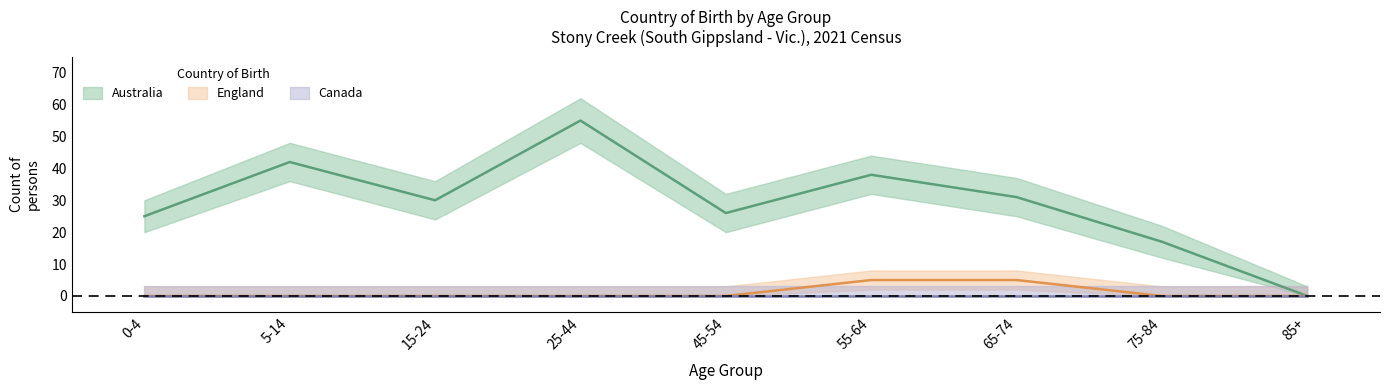

How many lines are shown in the chart?

2